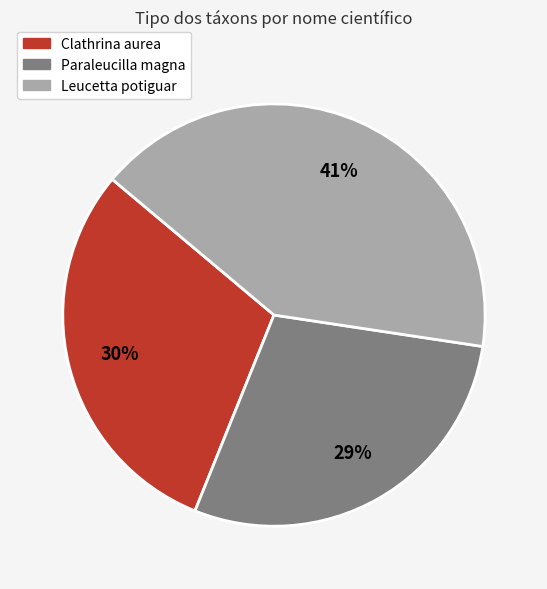

What is the ratio of the value at Paraleucilla magna to the value at Clathrina aurea?

1.0